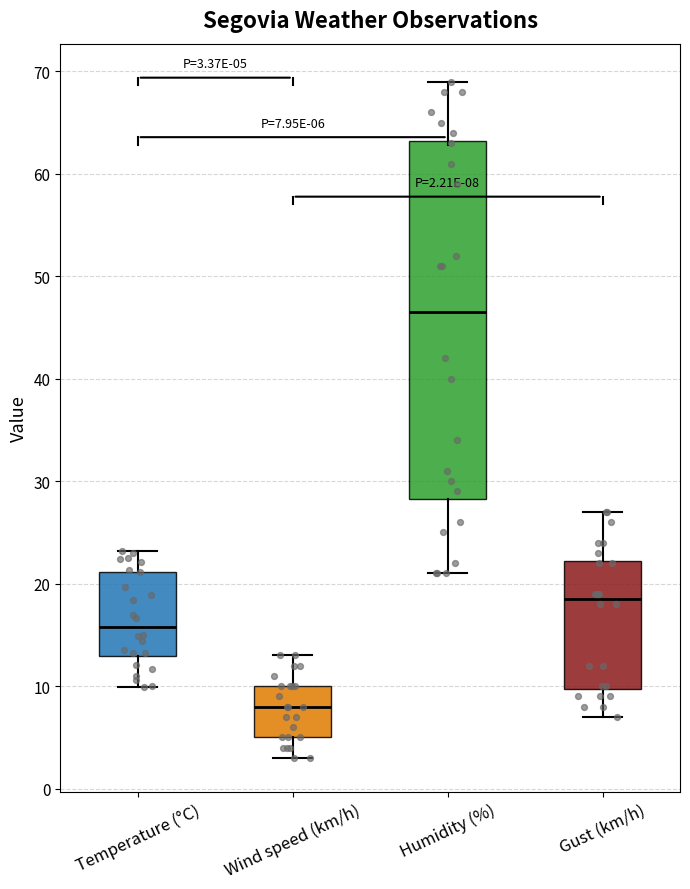

Which box has the lowest median line?

Wind speed (km/h)